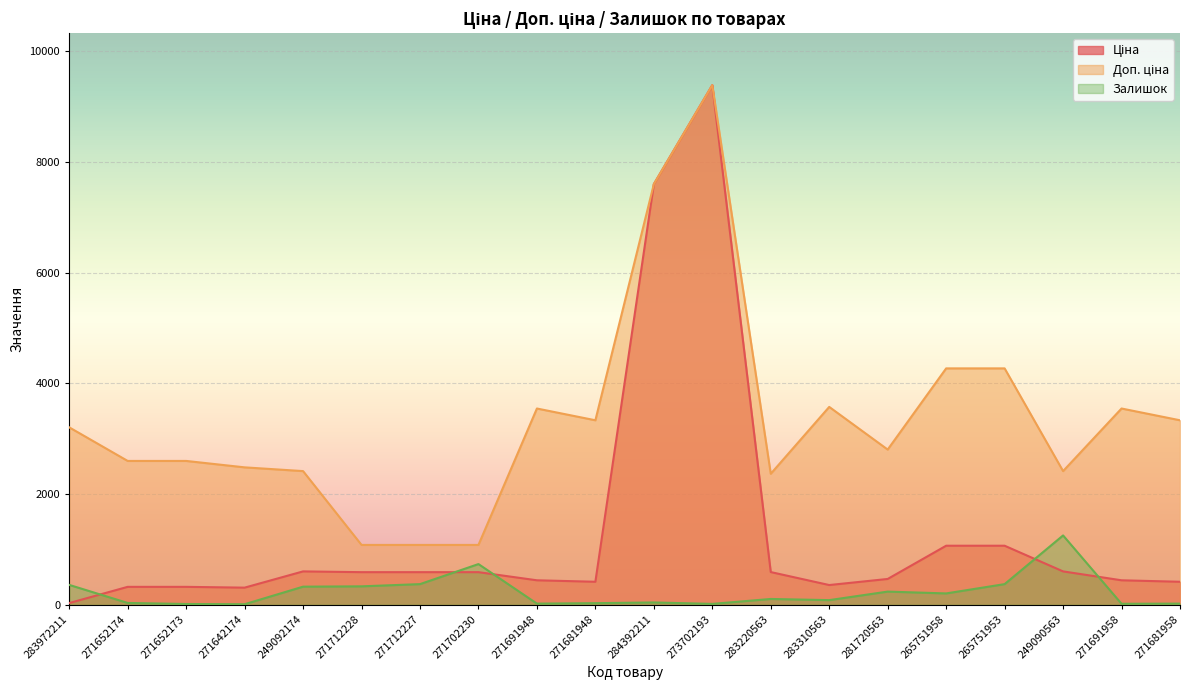

What are all the series names shown in the legend?

Ціна, Доп. ціна, Залишок